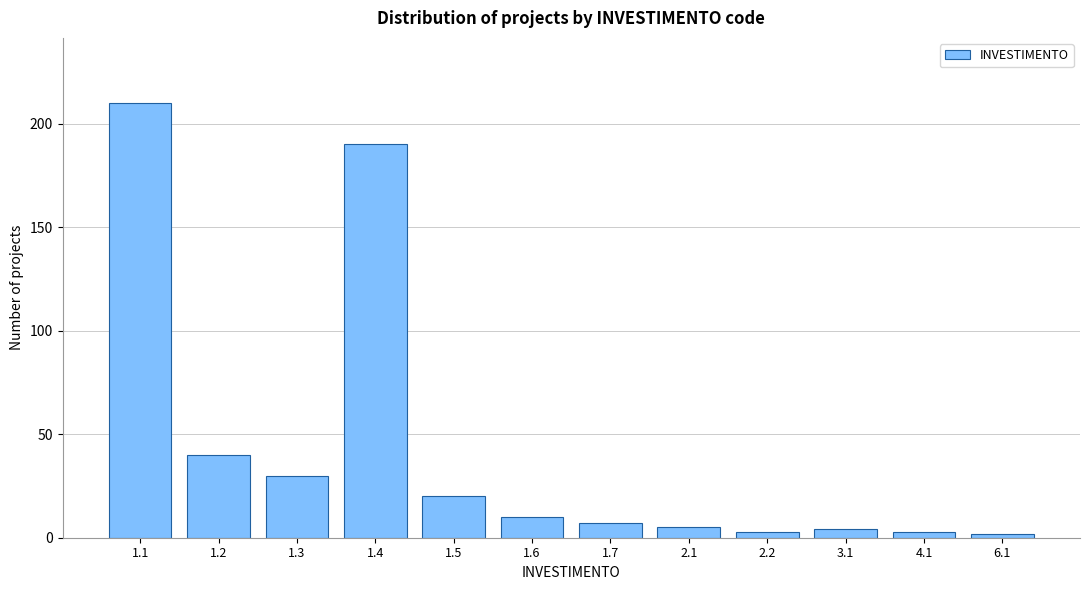

Reading left to right, list all the values displayed in this chart.

1.1=210	1.2=40	1.3=30	1.4=190	1.5=20	1.6=10	1.7=7	2.1=5	2.2=3	3.1=4	4.1=3	6.1=2